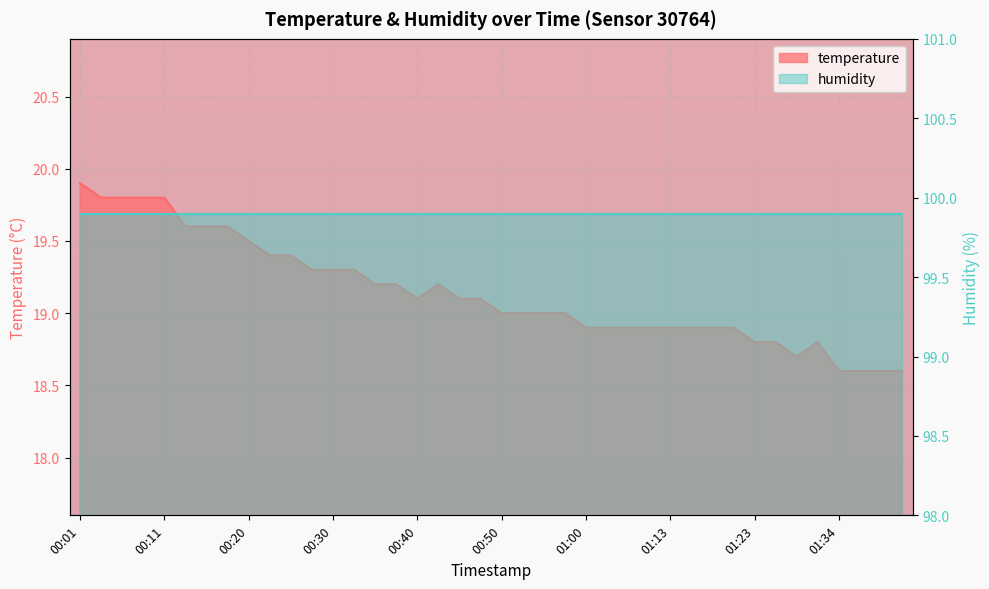

How many points are higher than both their immediate neighbors (excluding endpoints)?

2